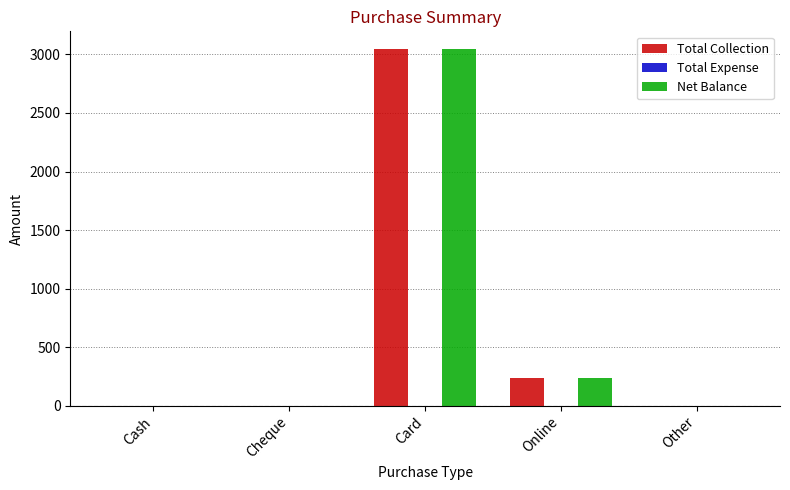

The value of Total Collection at Cheque is 0.0. True or false?

True